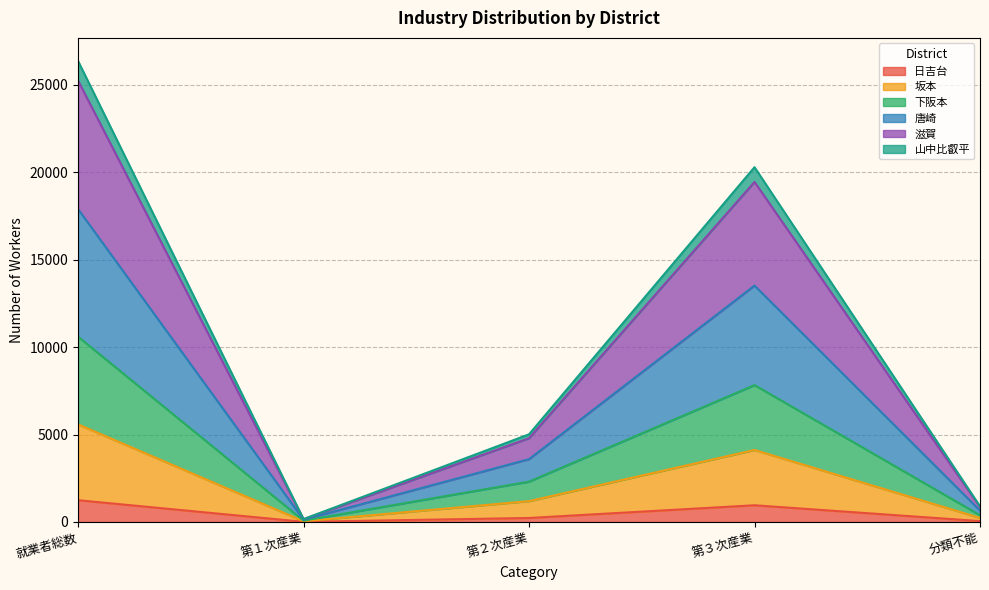

What is the highest value of the 日吉台 series?

1246